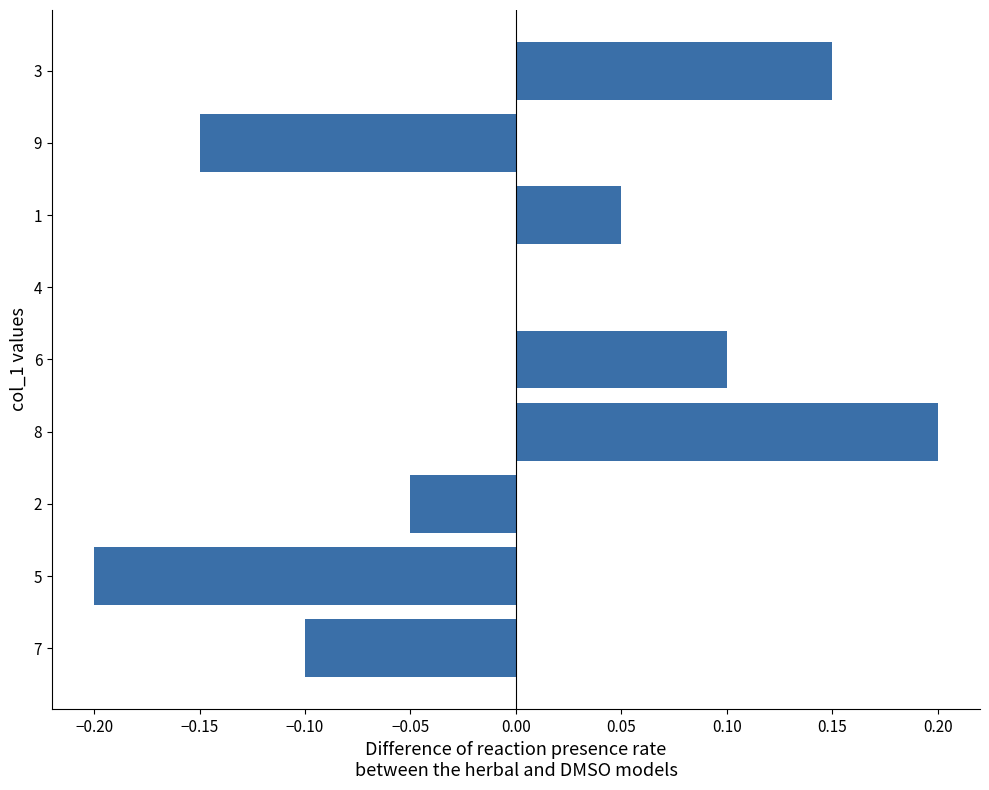

How many series are shown in this chart?

1